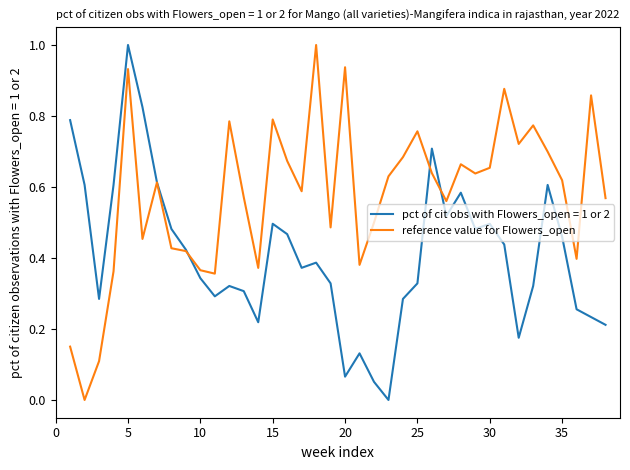

What is the highest value of the pct of cit obs with Flowers_open = 1 or 2 series?

1.0